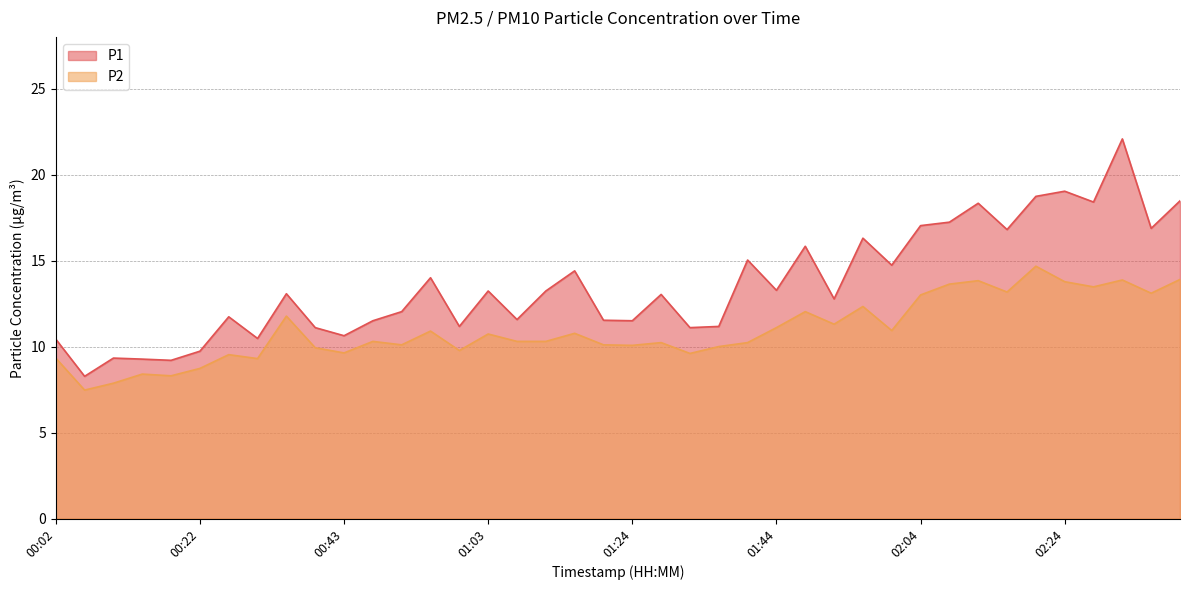

True or false: P1 has more than 1 points higher than both neighbors.

True